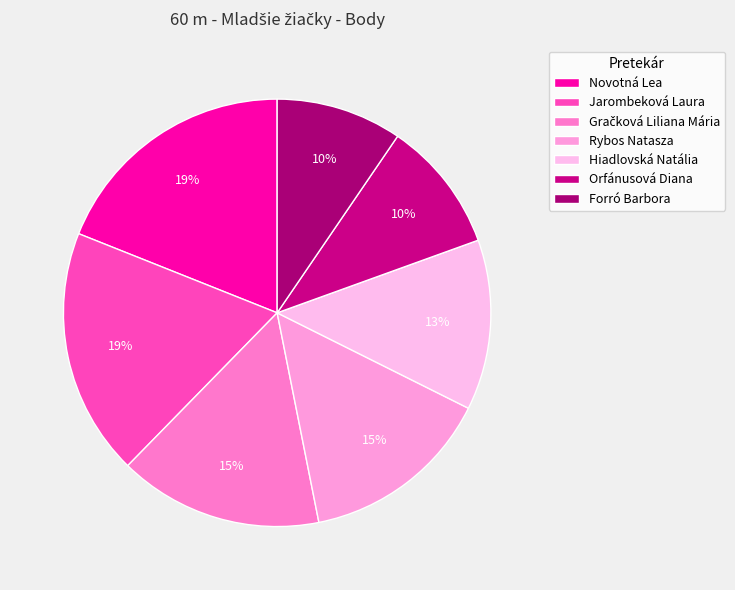

How many segments does this pie chart have?

7